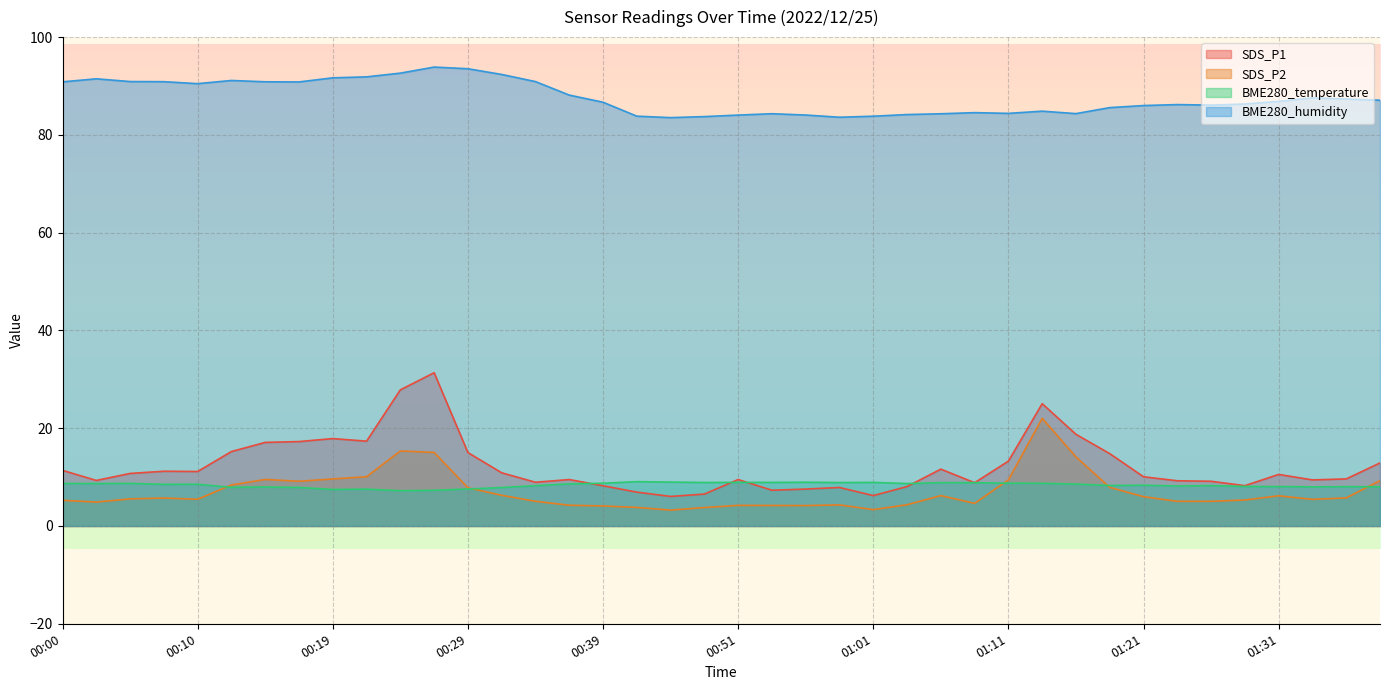

What is the difference between the BME280_humidity values at 00:22 and 00:07?

1.0